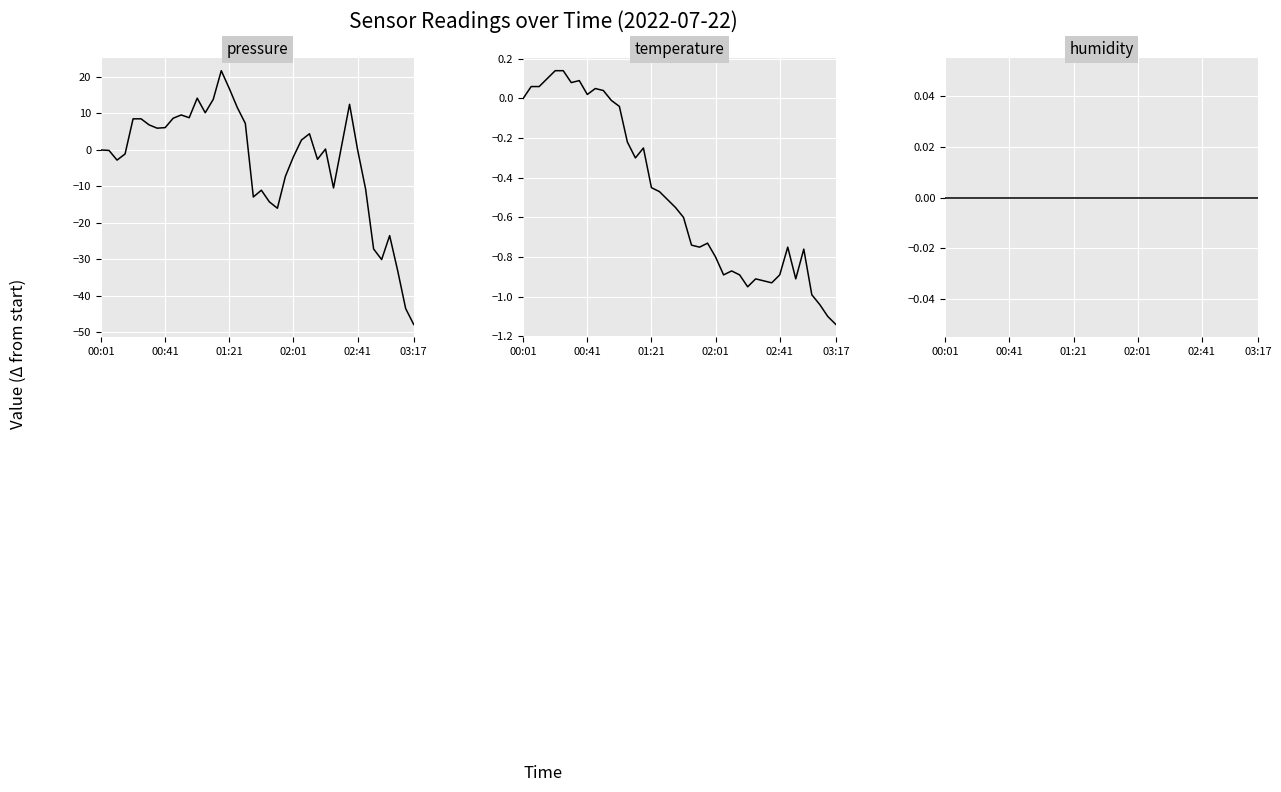

How many values in pressure are above zero?

21